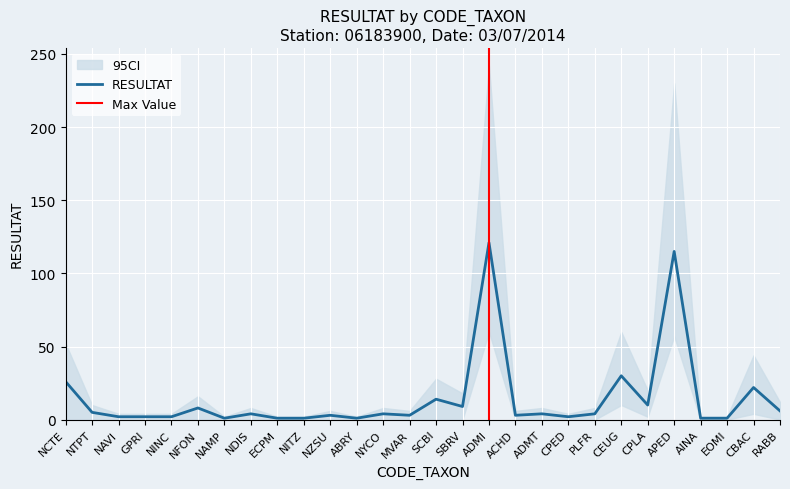

What is the difference between the maximum and minimum values in the lower_ci series?

60